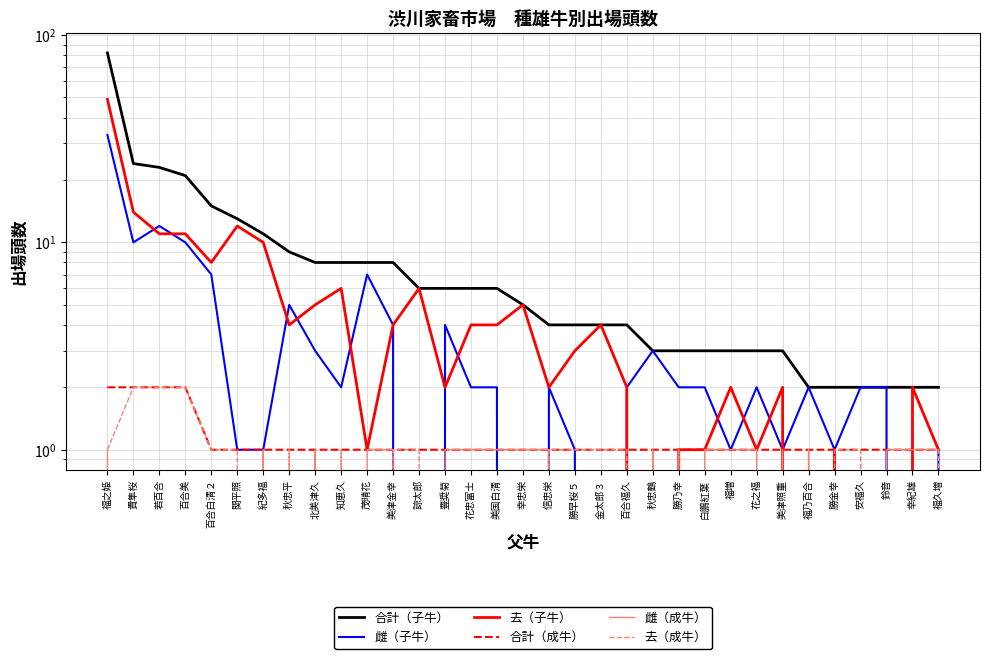

True or false: 雌（成牛） has more than 1 interior local peaks.

True